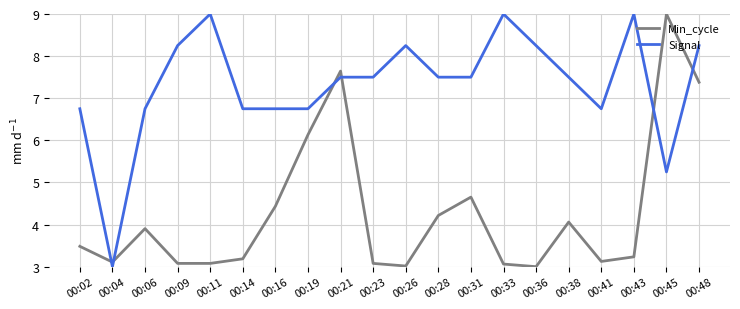

Between 00:09 and 00:11, which series saw the biggest shift?

Signal